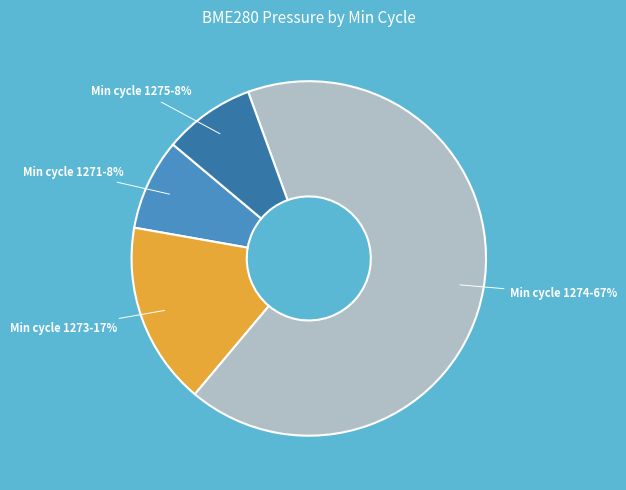

Is there any slice that represents more than half of the pie?

Yes